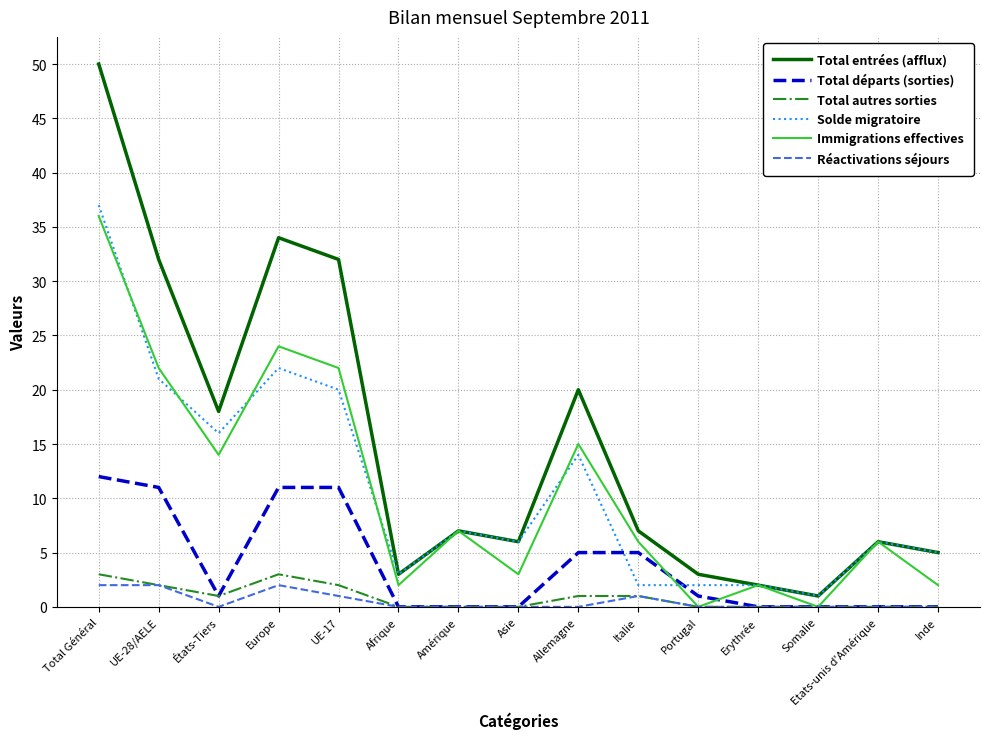

What position from the right is Etats-unis d'Amérique?

2